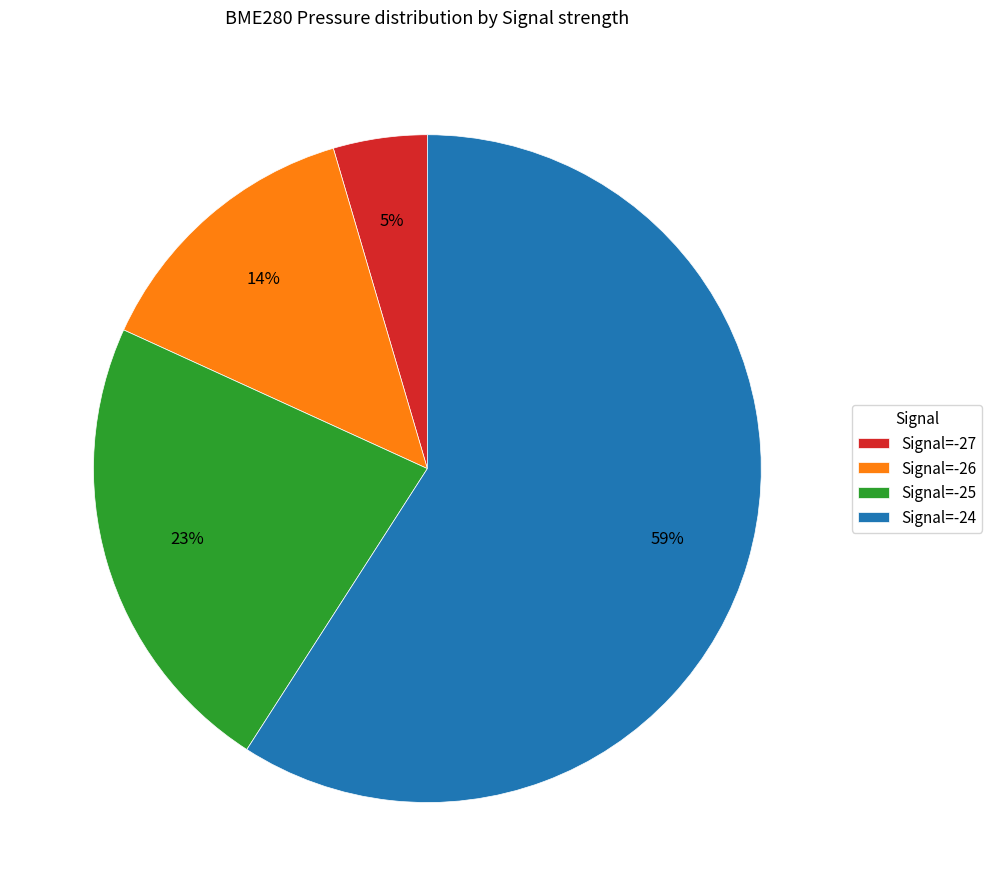

How many segments does this pie chart have?

4